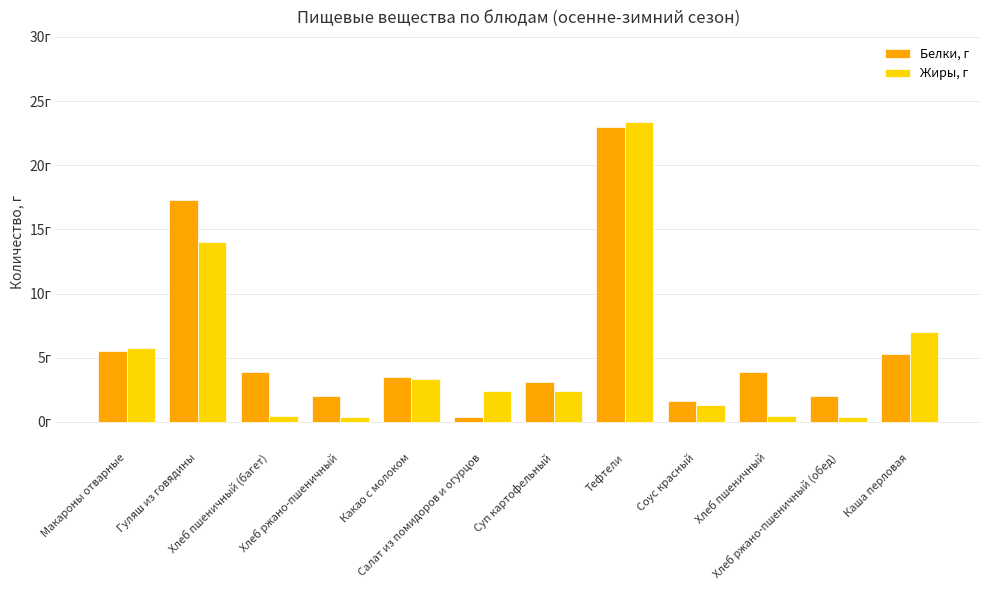

At which label does Белки, г first exceed 3?

Макароны отварные